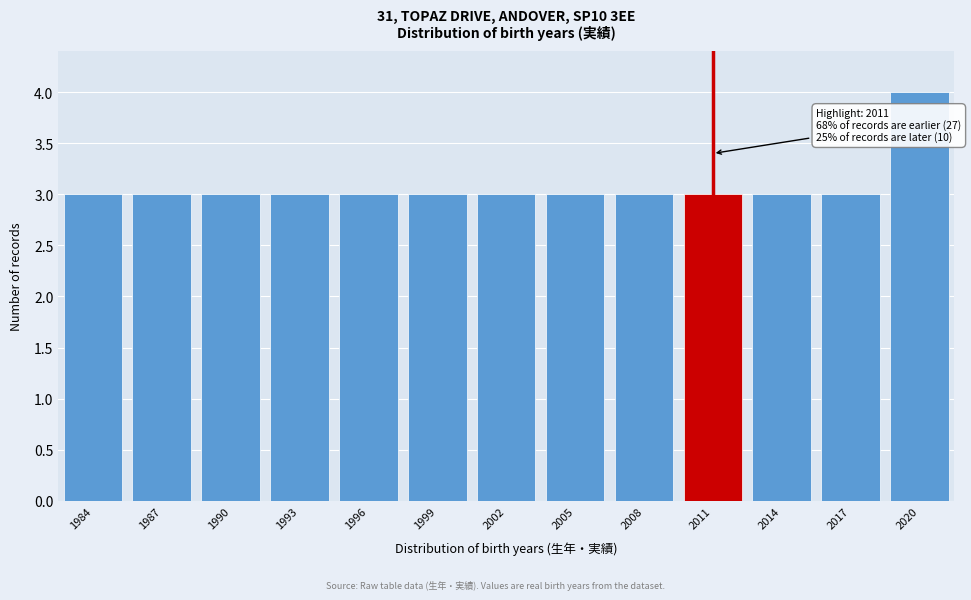

Reading right to left, what are all the values shown in this chart?

4	3	3	3	3	3	3	3	3	3	3	3	3